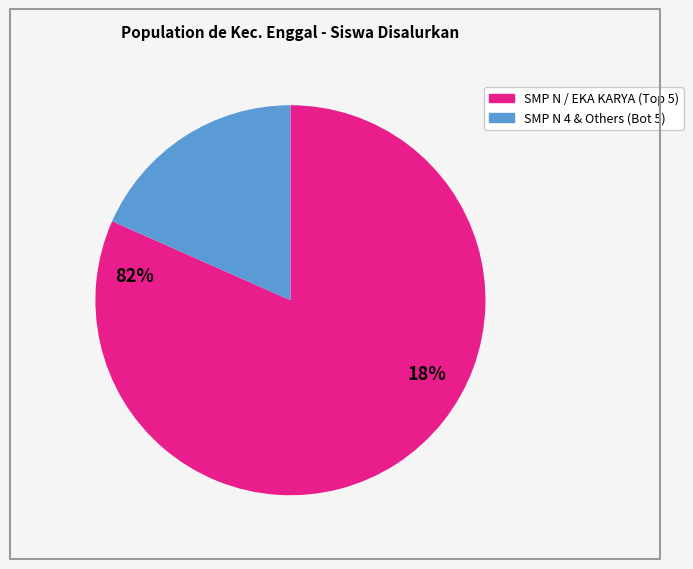

Does any single category account for the majority?

Yes